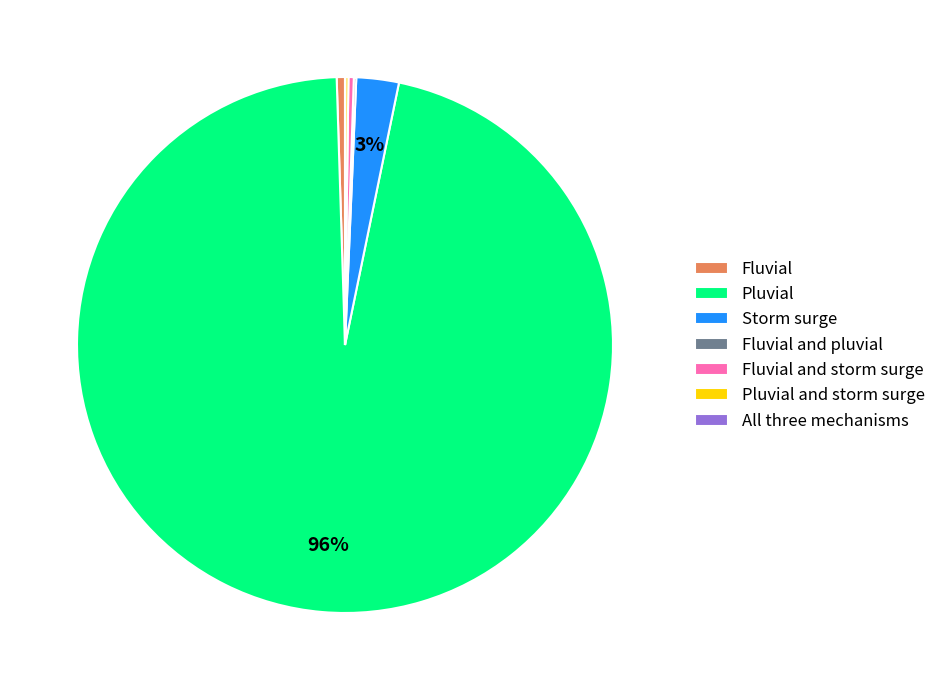

Is there a majority slice in this chart?

Yes